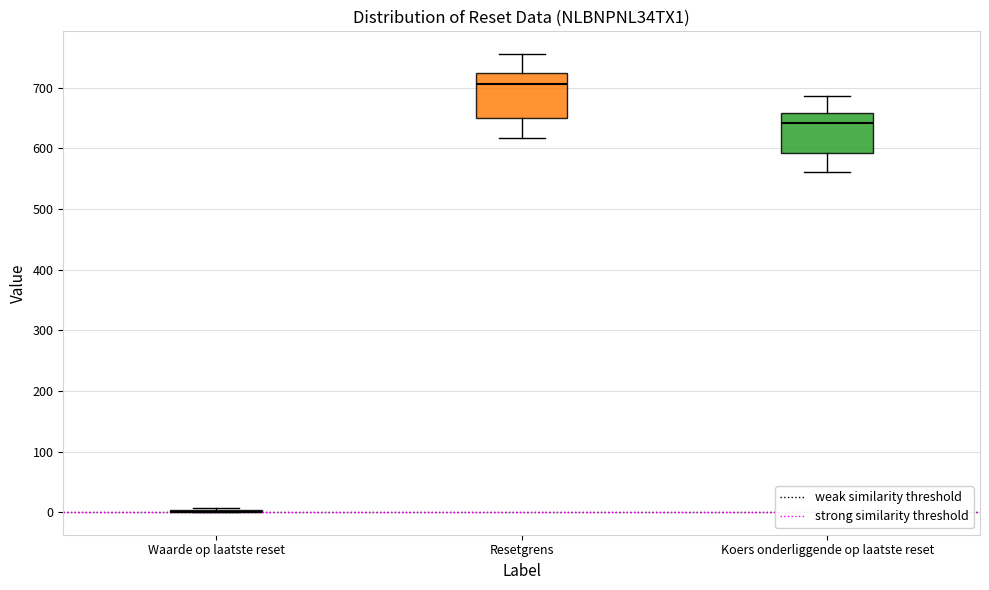

Reading left to right, read every box against the y-axis: the position of its median line, the range the box covers, and the ends of its whiskers. The values are not printed on the chart, so give them approximately, as read against the axis.

Waarde op laatste reset: box collapsed to a line at 0, whiskers 0 to 10
Resetgrens: median 710, box 650 to 720, whiskers 620 to 760
Koers onderliggende op laatste reset: median 640, box 590 to 660, whiskers 560 to 690